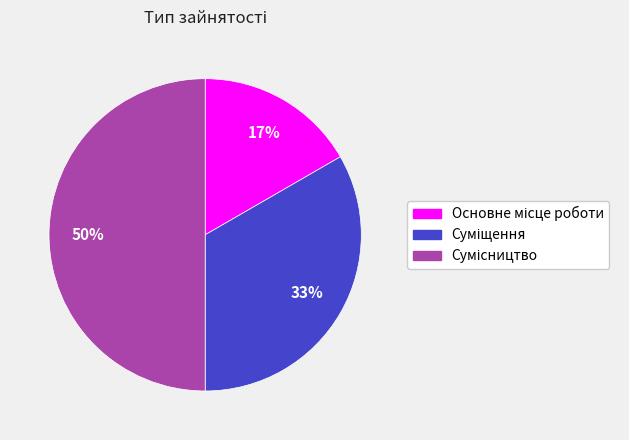

To the nearest percent, what is the difference between the largest and smallest slice percentages?

33%